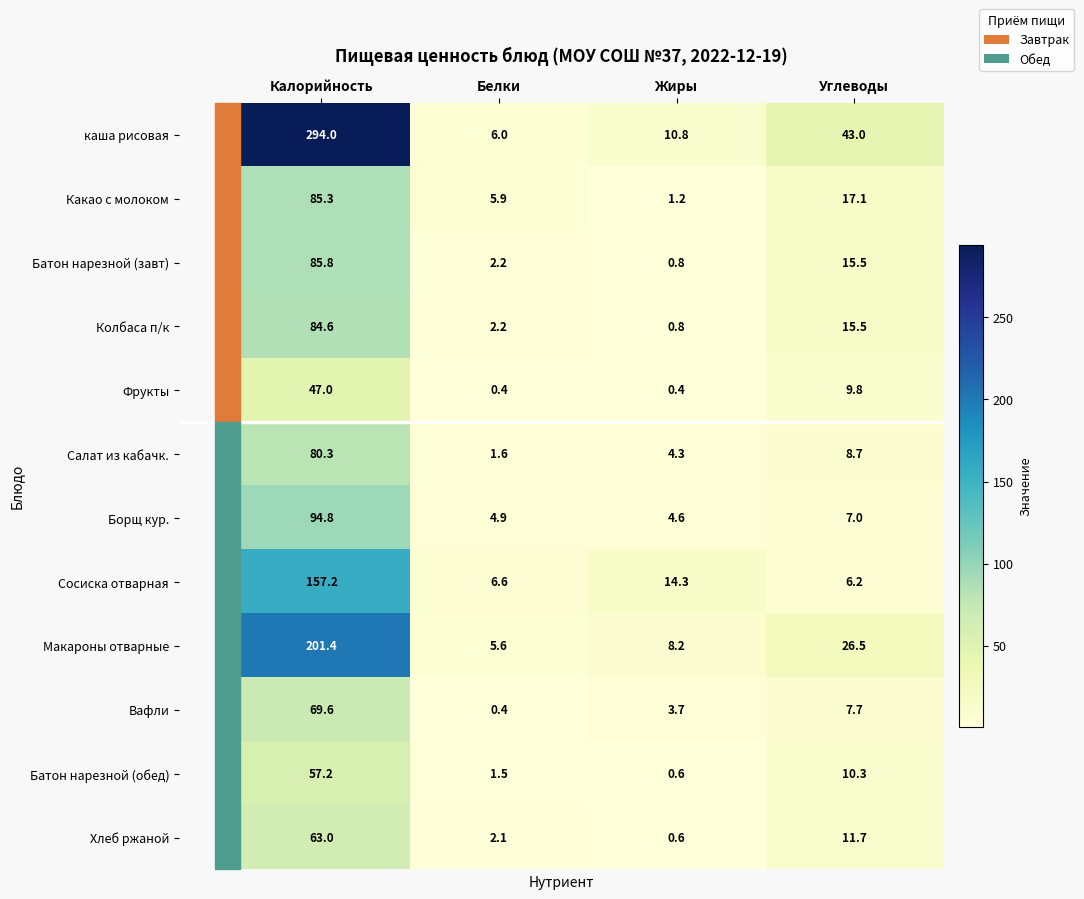

At which category does the chart reach its peak across all series?

Калорийность